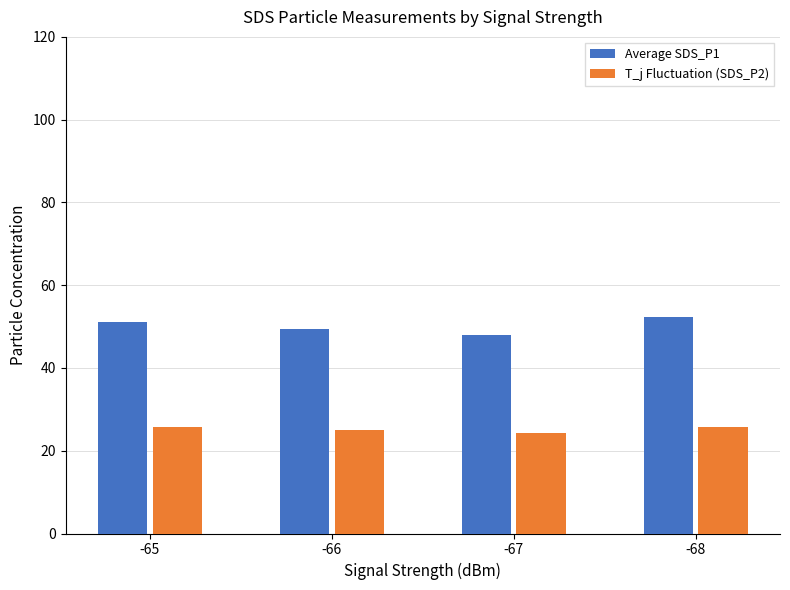

What is the average value of the Average SDS_P1 series?

50.2